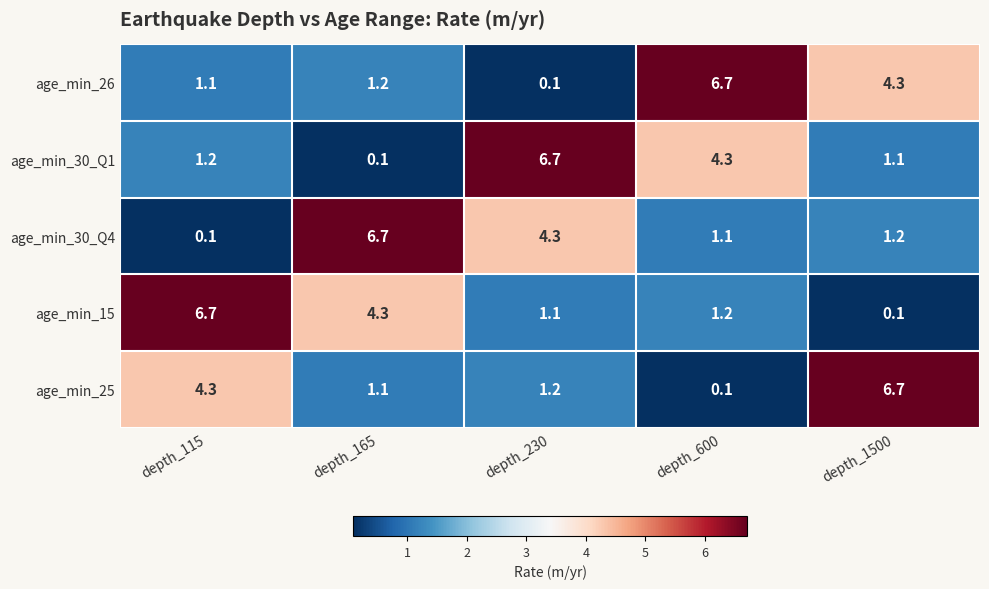

At which label is age_min_25 closest to 3?

depth_115